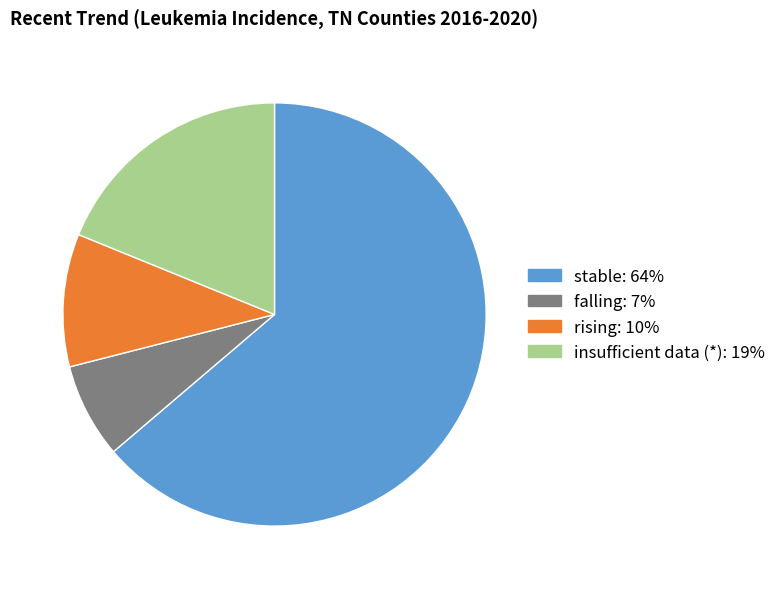

Is there a majority slice in this chart?

Yes